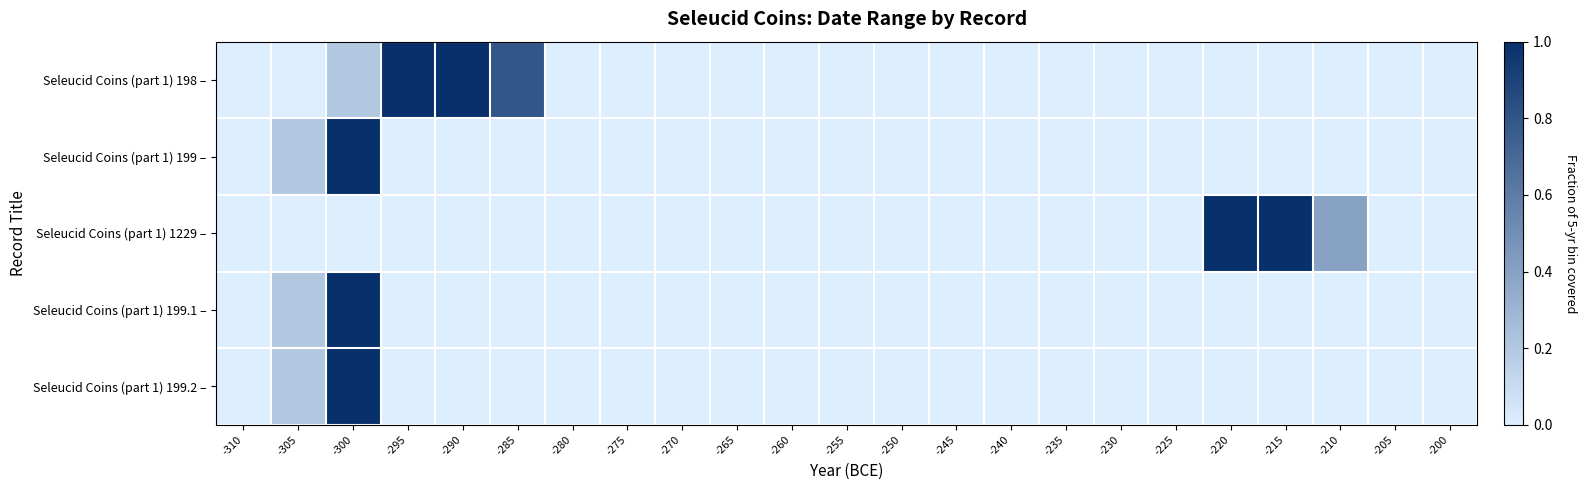

Rank the series at -280 from lowest to highest value.

Seleucid Coins (part 1) 198 –, Seleucid Coins (part 1) 199 –, Seleucid Coins (part 1) 1229 –, Seleucid Coins (part 1) 199.1 –, Seleucid Coins (part 1) 199.2 –